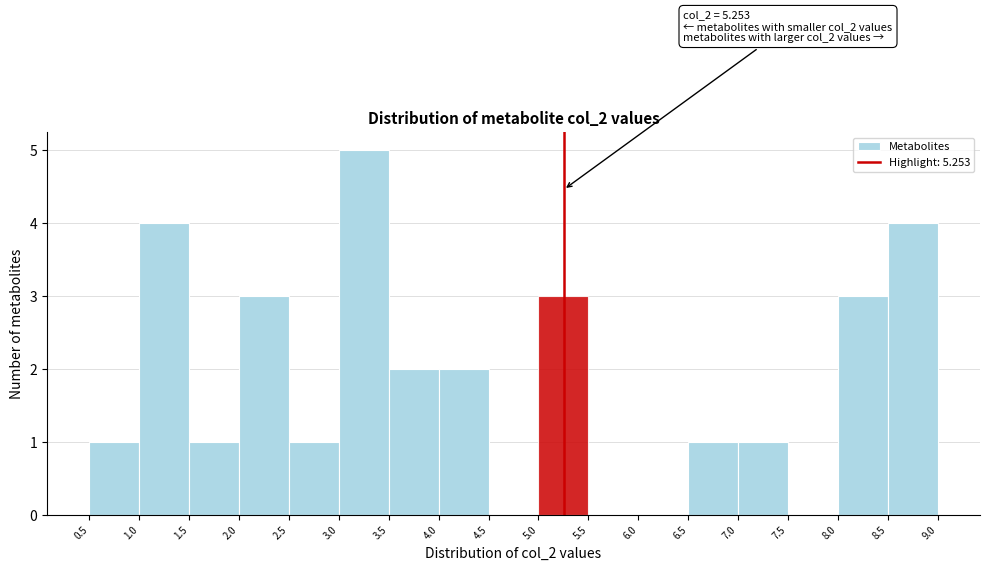

Which range on the x-axis has the tallest bar?

3.0 to 3.5